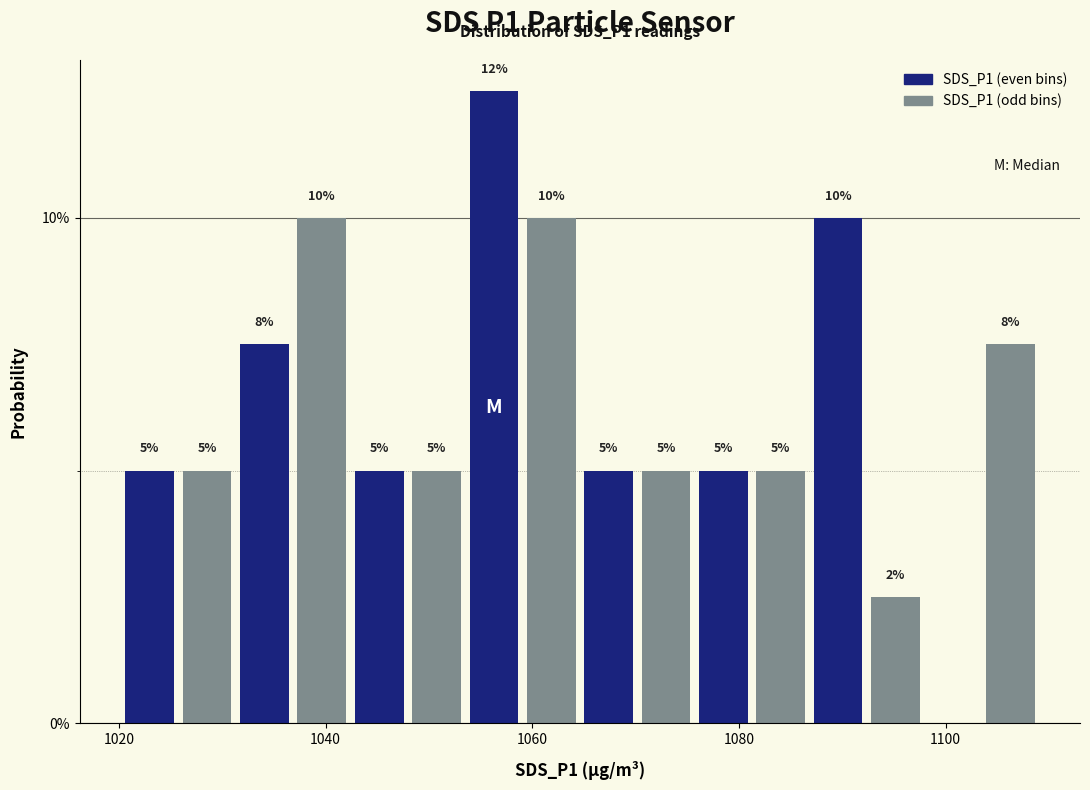

Around what value on the x-axis is the tallest bar? Give the approximate position of its centre, as read against the axis.

1056